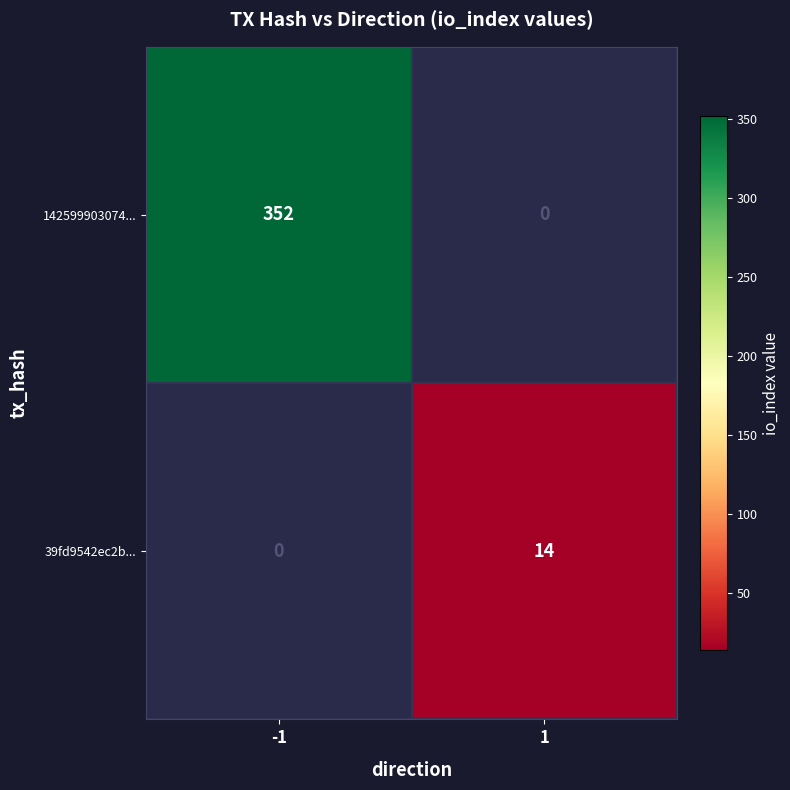

What is the minimum value shown in the chart?

14.0